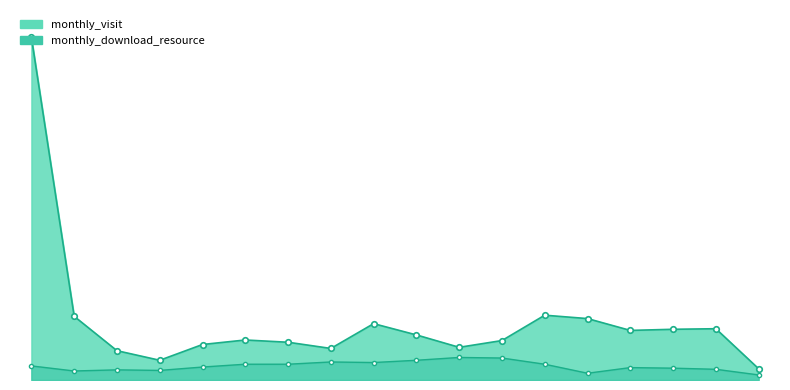

The value of monthly_download_resource at 2024-01 is 12. True or false?

True